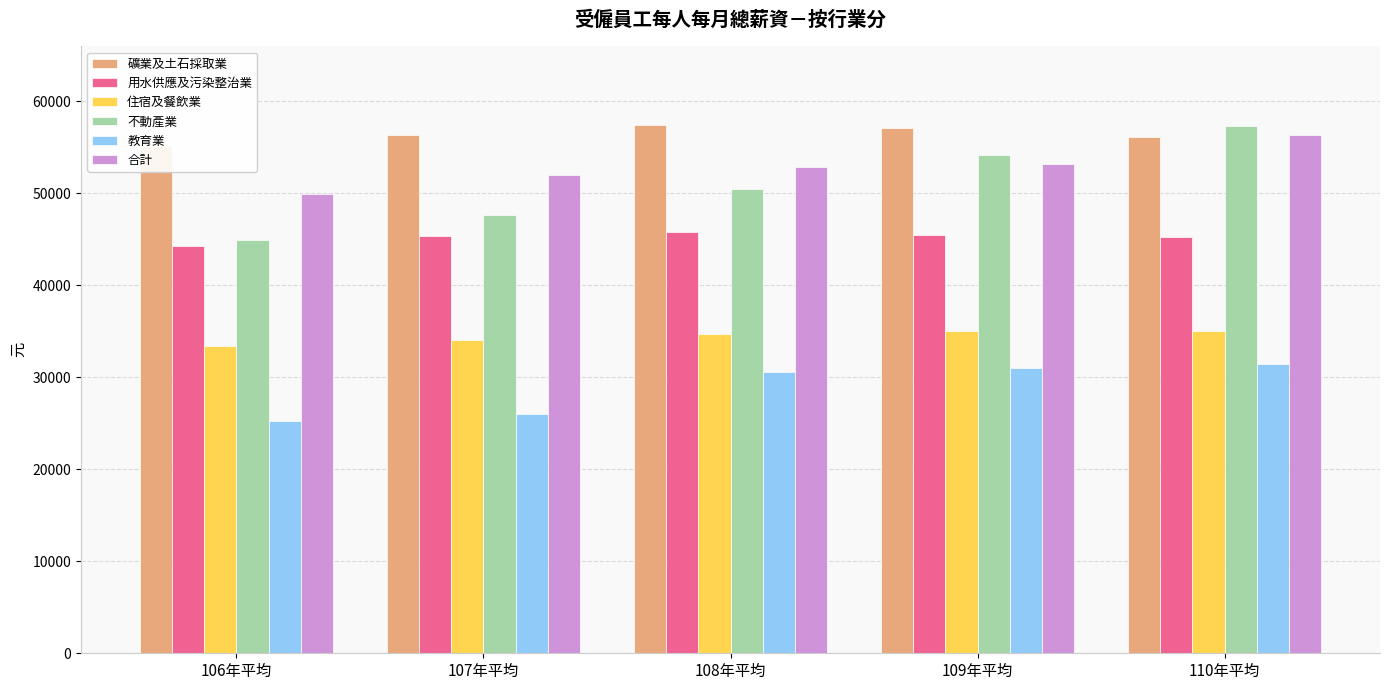

How many bars are there in each group?

6